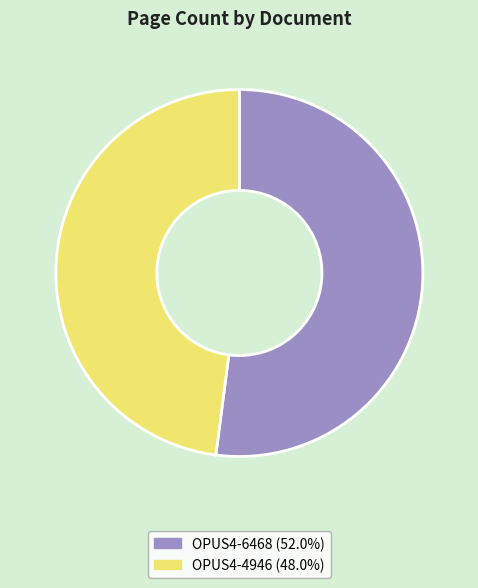

Is it true that OPUS4-4946 is 48% of the pie?

True